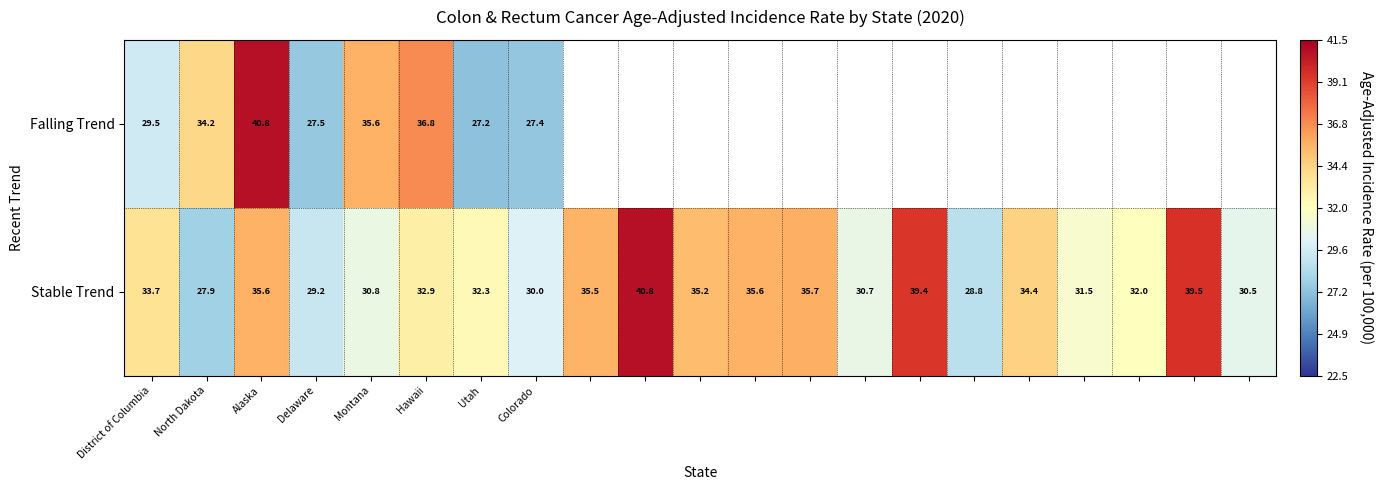

The Falling Trend series shows 35.6 at Montana. True or false?

True